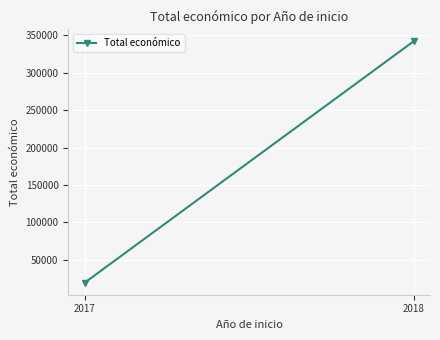

Reading left to right, transcribe all the data shown in this chart.

2017=19500	2018=342118